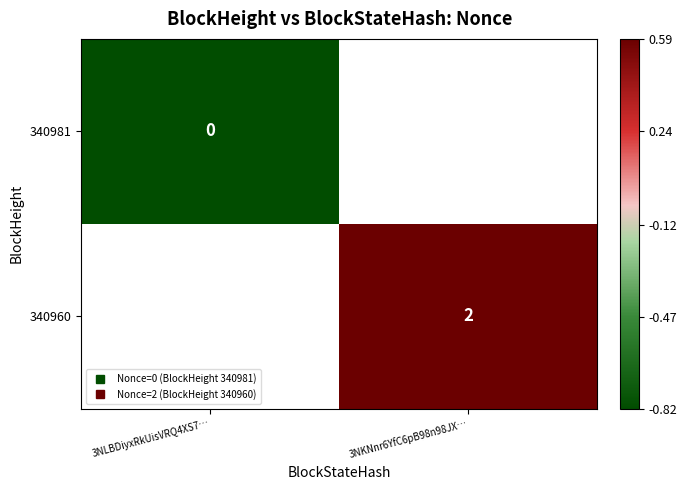

Is the value of 340981 at 3NKNnr6YfC6pB98n98JX… greater than the value of 340960 at 3NLBDiyxRkUisVRQ4XS7…?

No